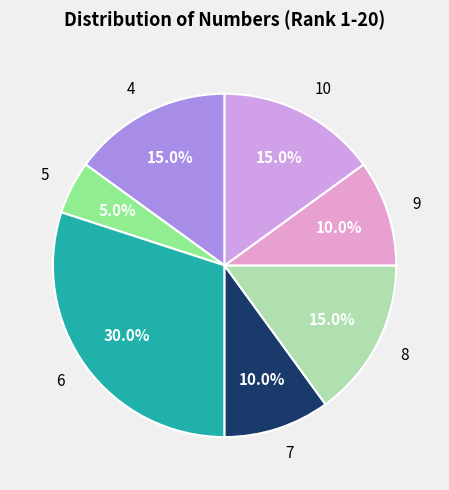

Approximately how many times larger is the value at 4 compared to 5?

3.0